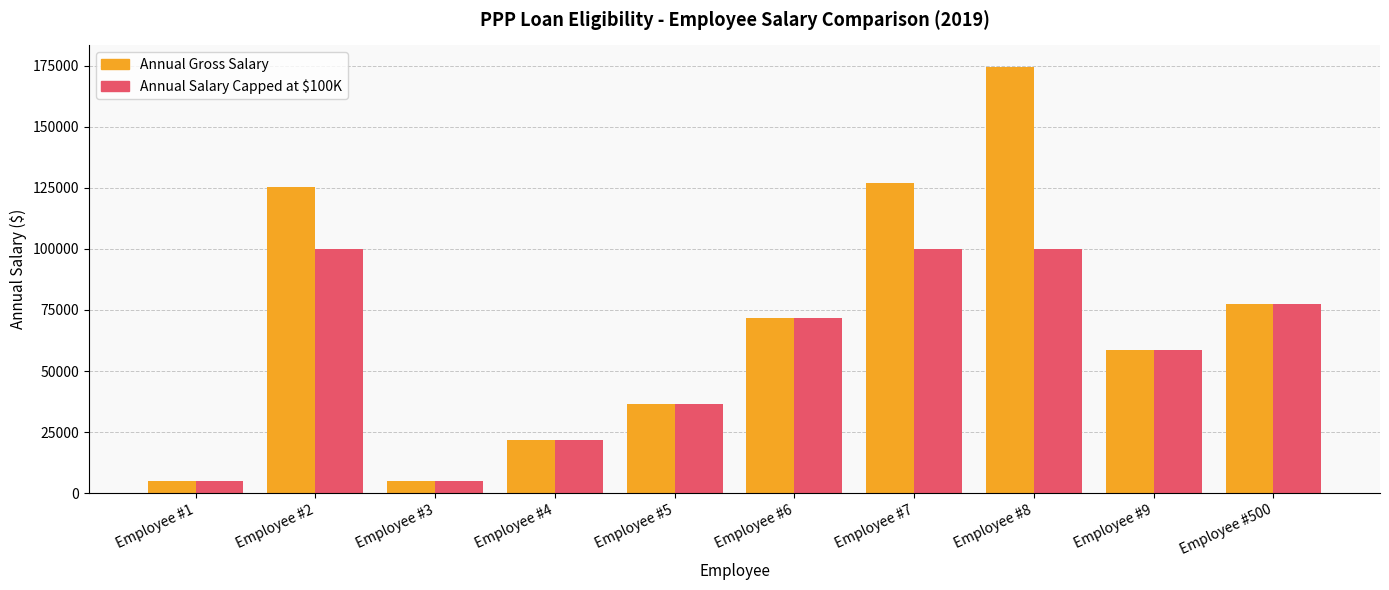

Rank the series by their average value, from highest to lowest.

Annual Gross Salary, Annual Salary Capped at $100K